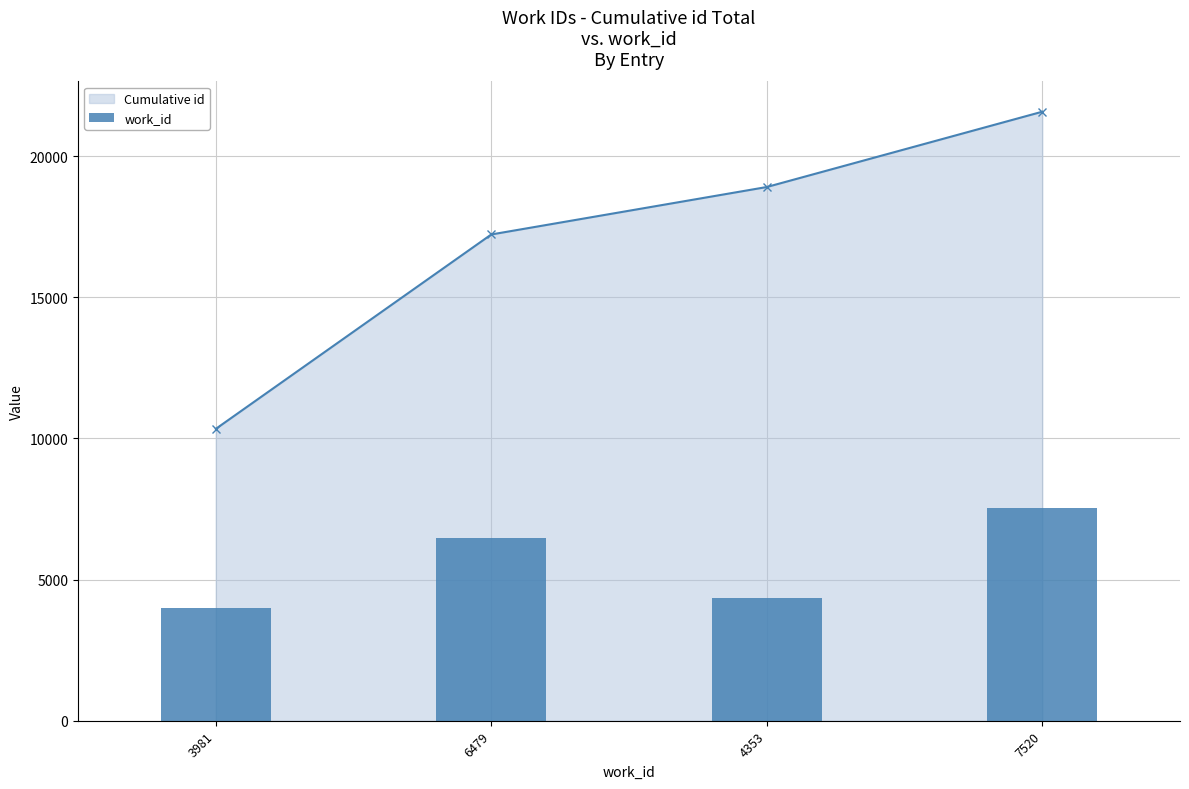

Reading left to right, list all the values displayed in this chart.

3981	6479	4353	7520